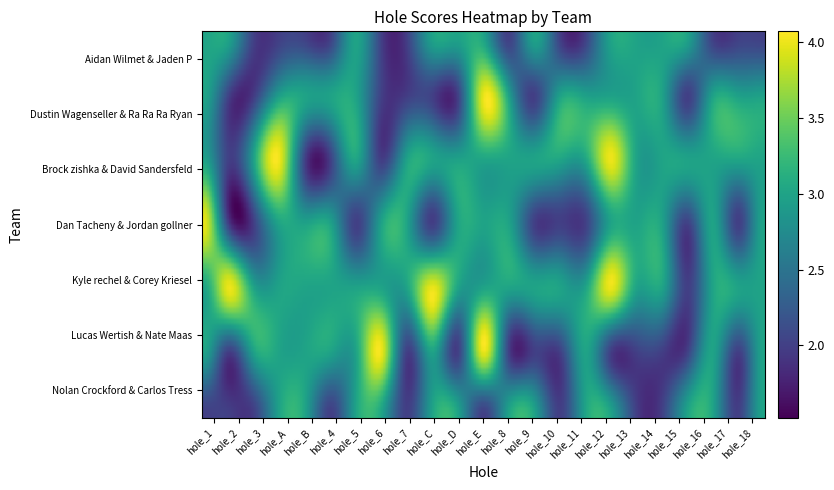

What is the maximum value for Brock zishka & David Sandersfeld?

4